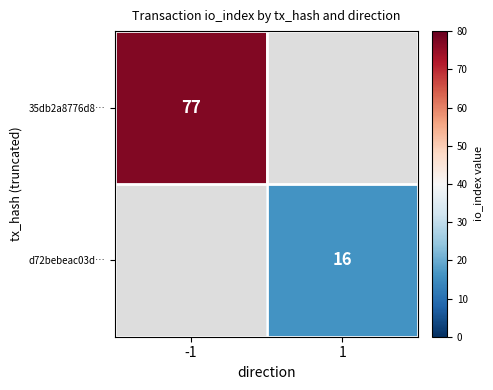

The value of d72bebeac03d… at 1 is 16. True or false?

True